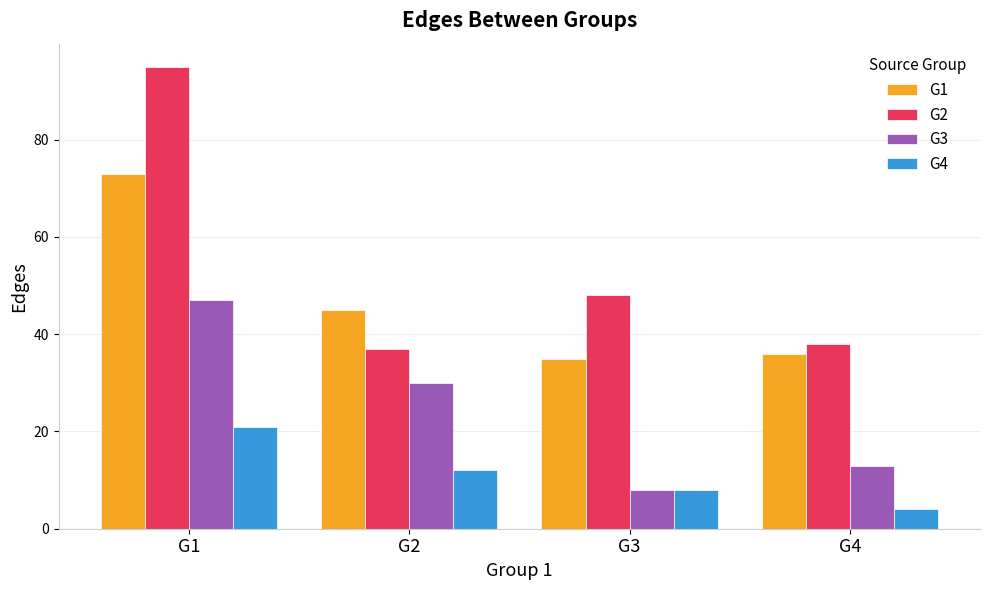

What is the difference between the second highest and minimum values in the G2 series?

11